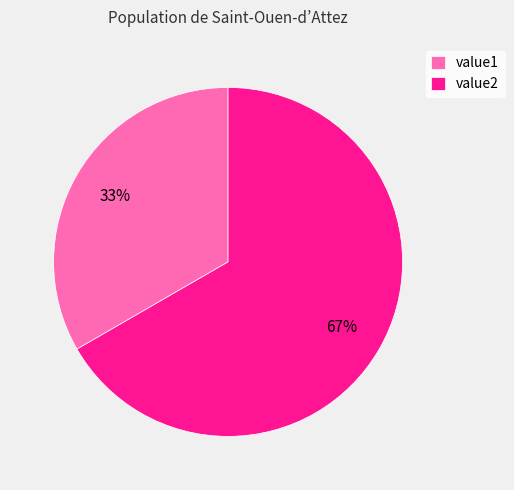

Rank the categories by value from lowest to highest.

value1, value2